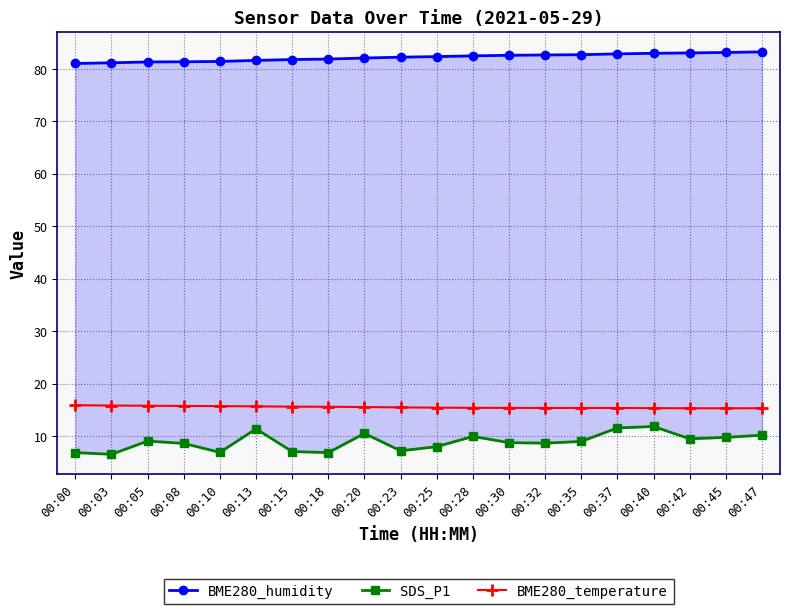

What is the total value across all series at 00:13?

108.8